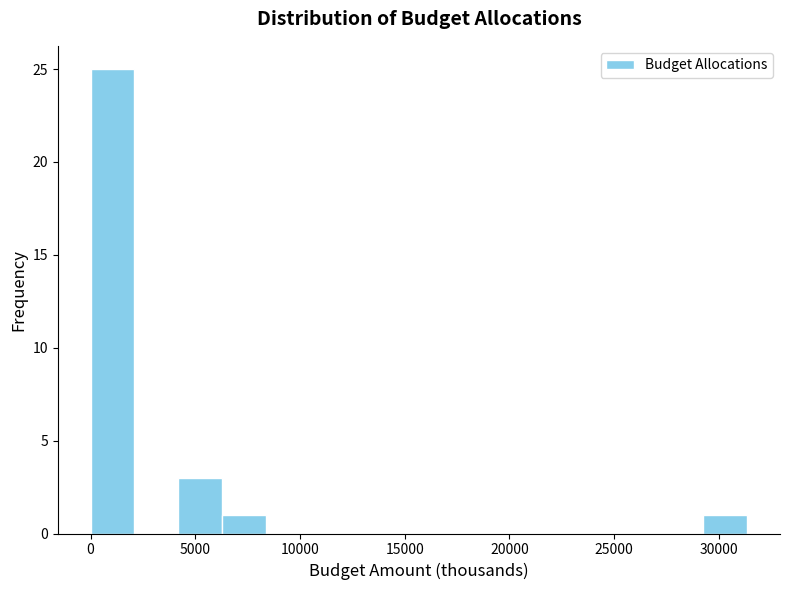

Reading left to right, list every bar in this chart as the range it spans on the x-axis followed by its height. Neither the bar edges nor the heights are printed on the chart, so give them approximately, as read against the axes.

0 to 2000: 25
2000 to 4000: 0
4000 to 6500: 3
6500 to 8500: 1
8500 to 10500: 0
10500 to 12500: 0
12500 to 14500: 0
14500 to 16500: 0
16500 to 19000: 0
19000 to 21000: 0
21000 to 23000: 0
23000 to 25000: 0
25000 to 27000: 0
27000 to 29500: 0
29500 to 31500: 1